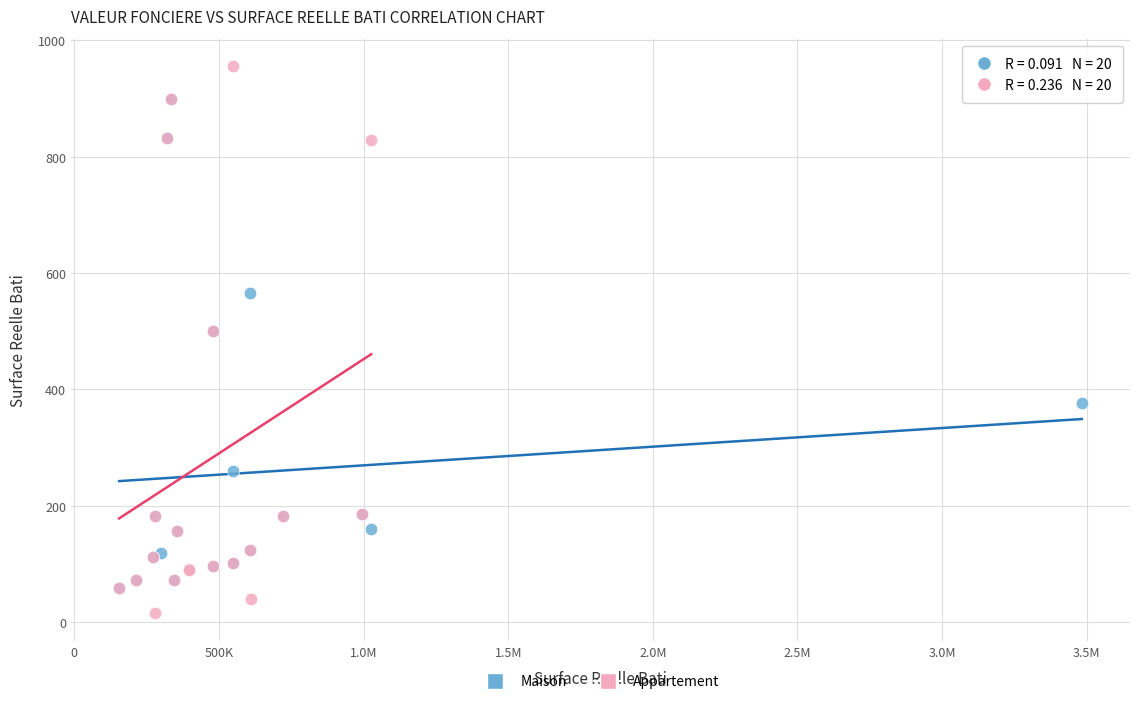

Which series has the widest spread of Y values?

Appartement